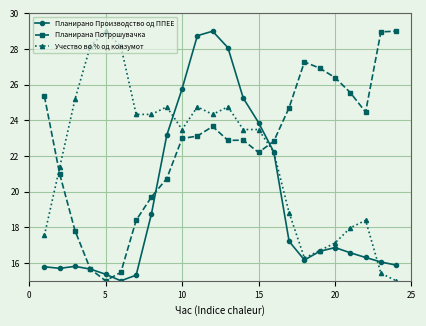

Does the chart have visible grid lines?

Yes